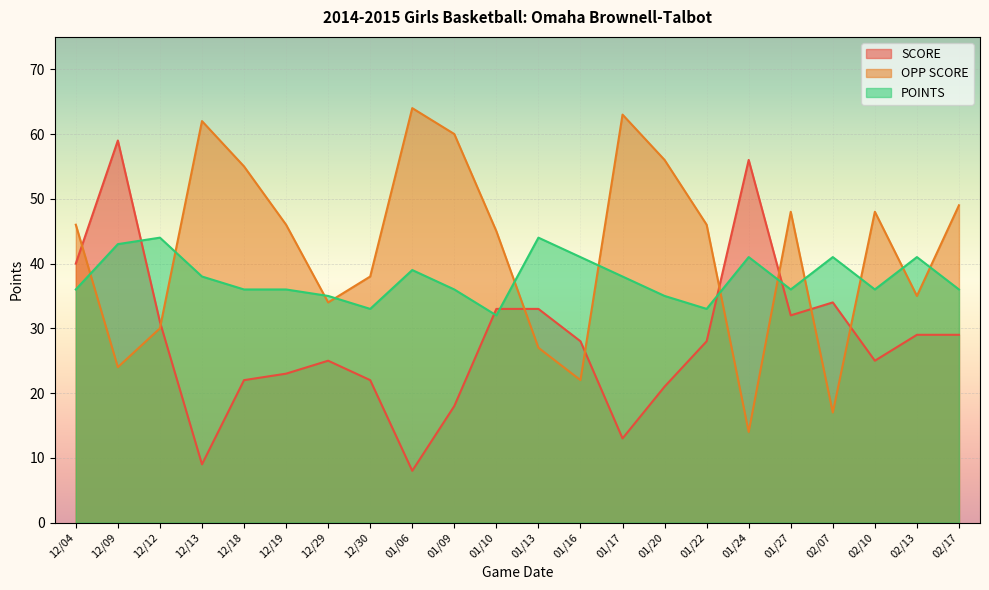

What are all the series names shown in the legend?

SCORE, OPP SCORE